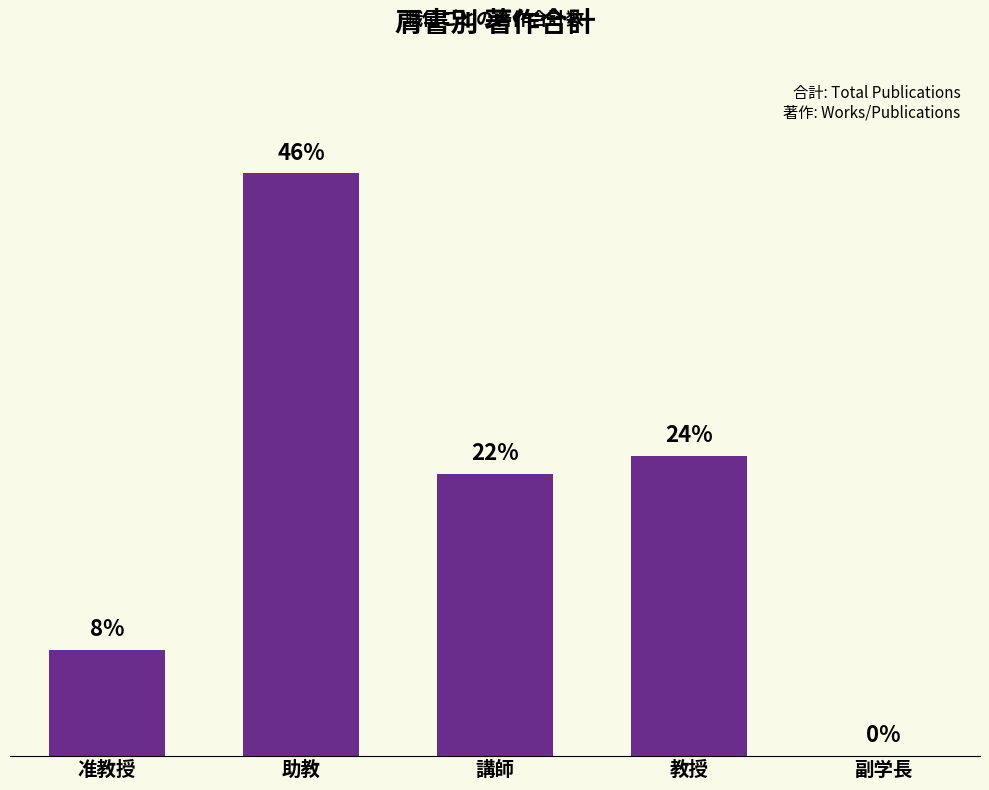

What is the change in value from 准教授 to 副学長?

-6